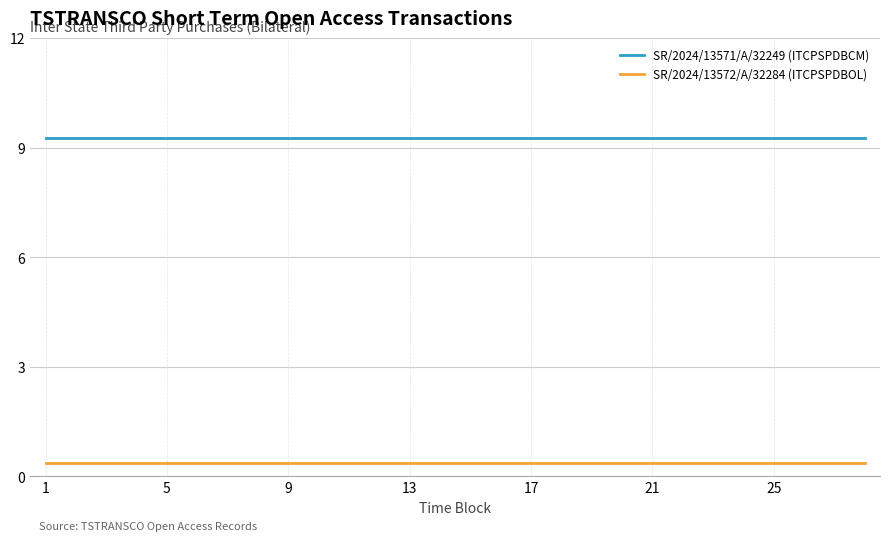

True or false: SR/2024/13571/A/32249 (ITCPSPDBCM) and SR/2024/13572/A/32284 (ITCPSPDBOL) cross at least once.

False